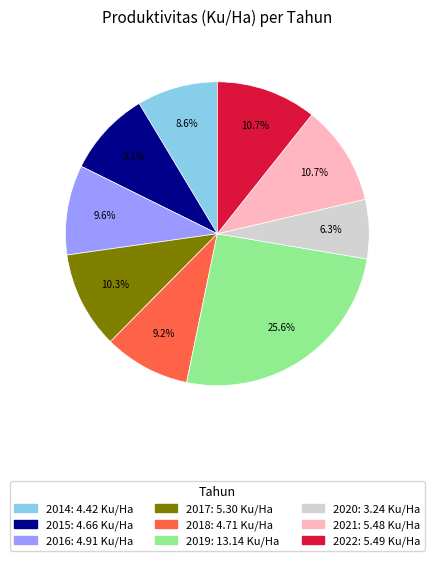

To the nearest percent, what is the difference between the largest and smallest slice percentages?

19%